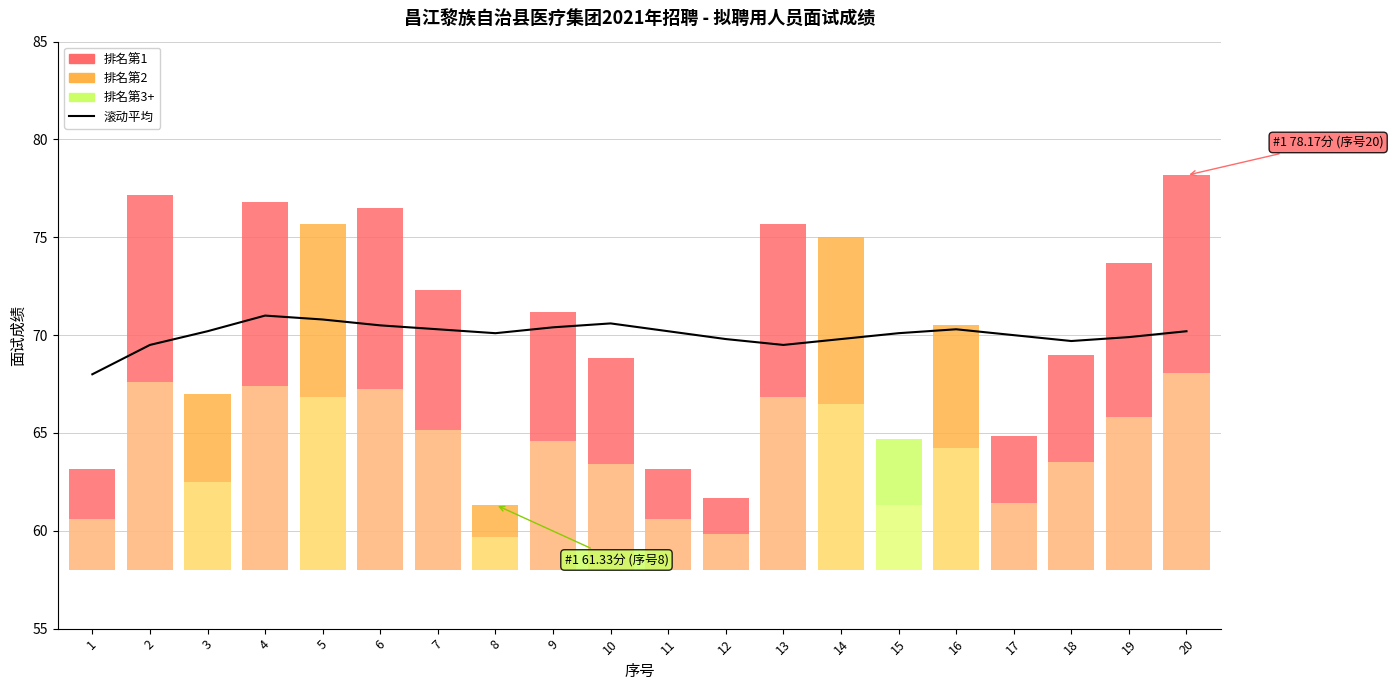

How many values exceed 70?

12